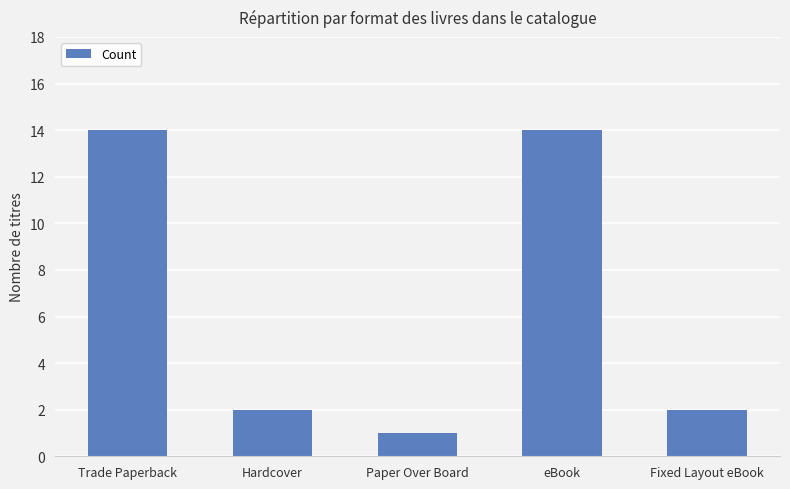

Is it true that the value at eBook is 23?

False